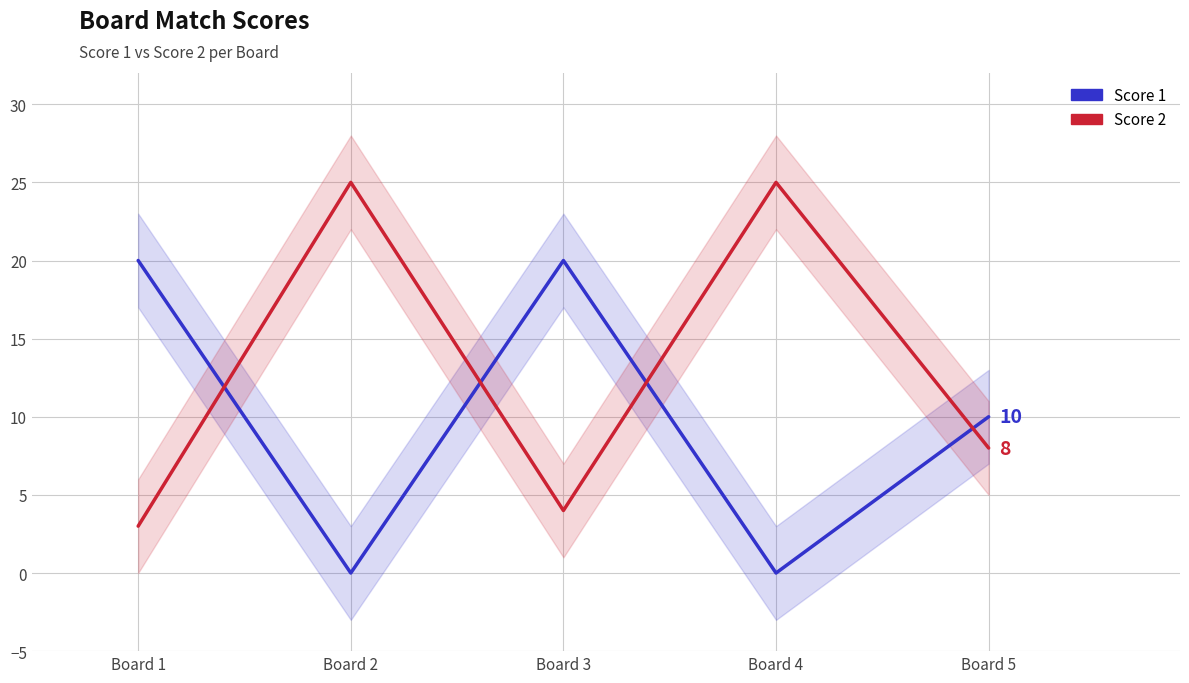

Rank the series at Board 5 from lowest to highest value.

Score 2, Score 1